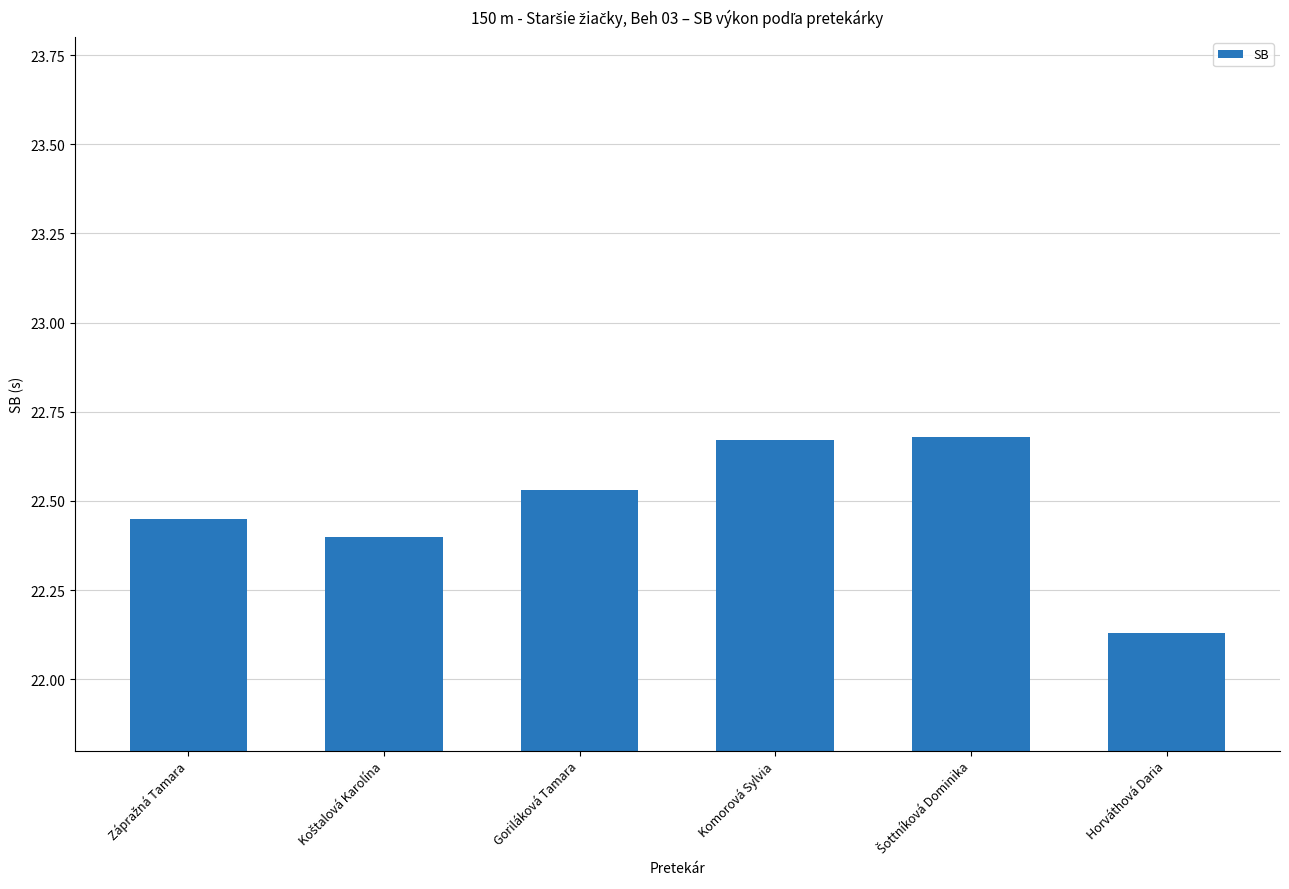

Does the chart contain stacked bars?

No